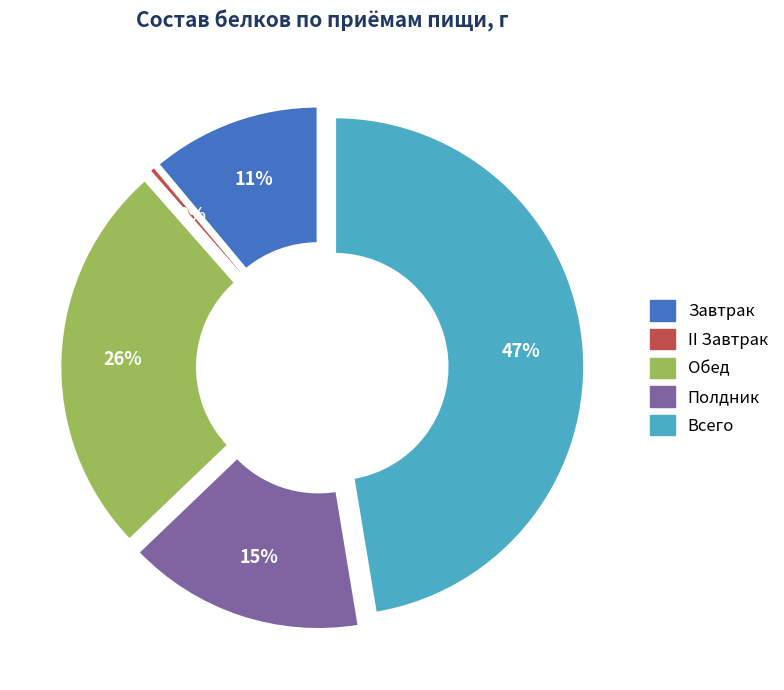

To the nearest percent, what is the difference between the largest and smallest slice percentages?

47%